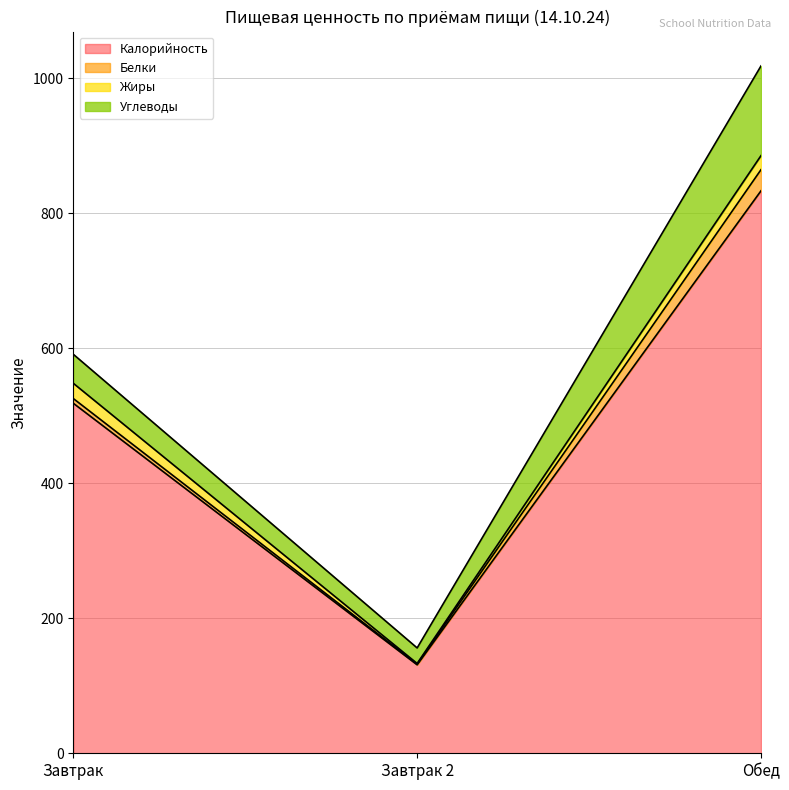

How many data points does each series have?

3